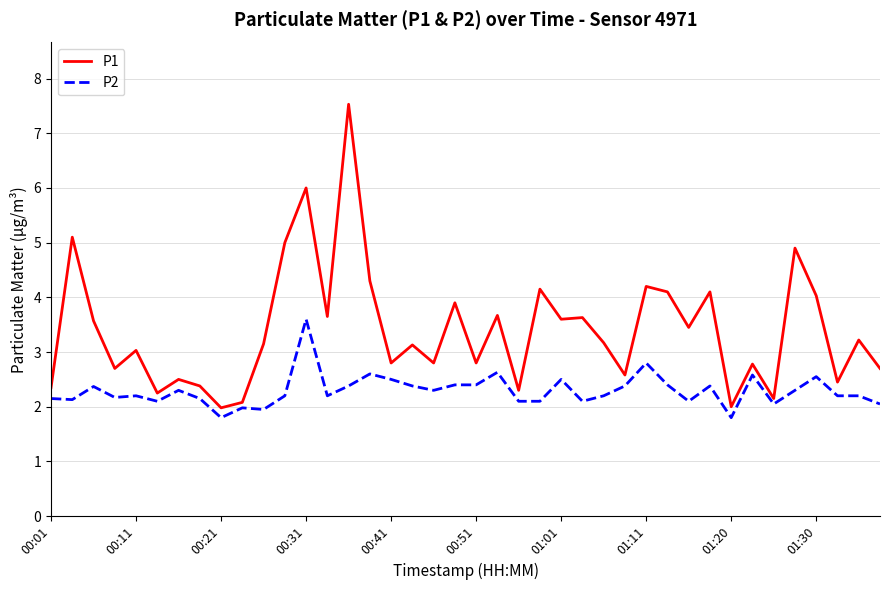

True or false: P2 and P1 cross at least once.

False